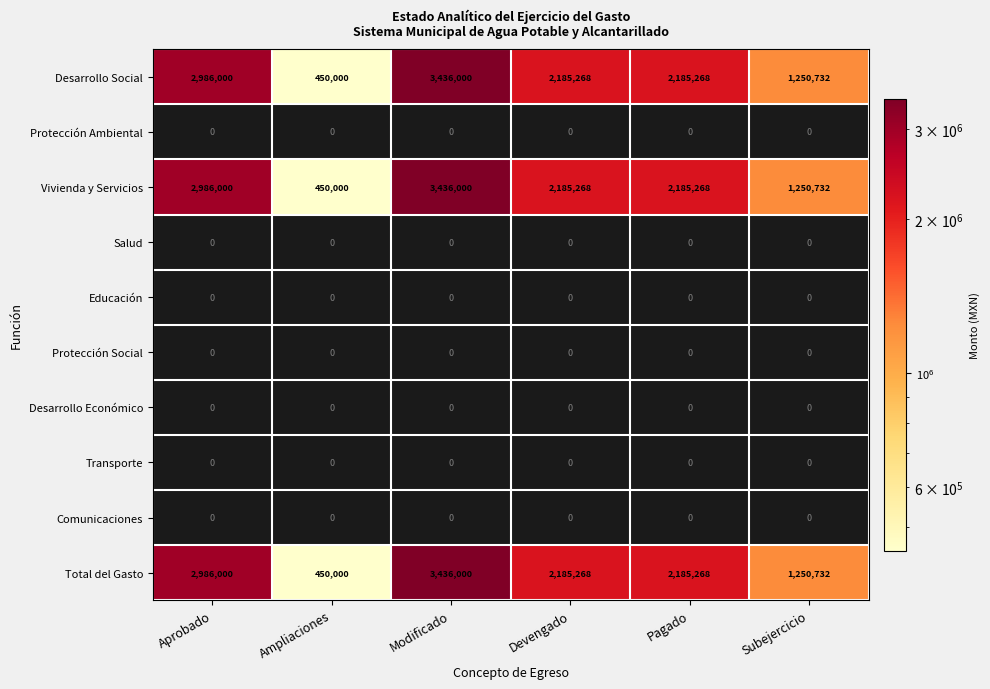

What is the difference between the highest and lowest values at Ampliaciones?

450000